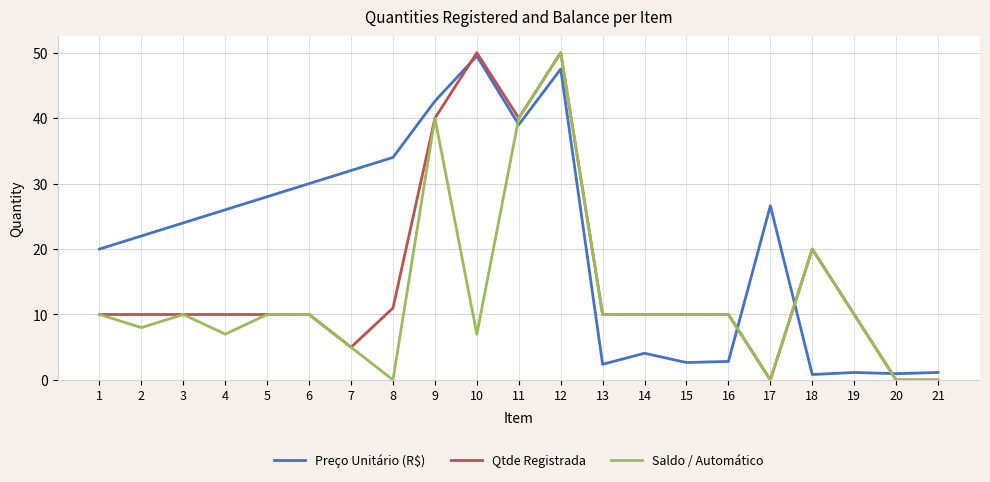

List the series in order of their overall mean, highest first.

Preço Unitário (R$), Qtde Registrada, Saldo / Automático